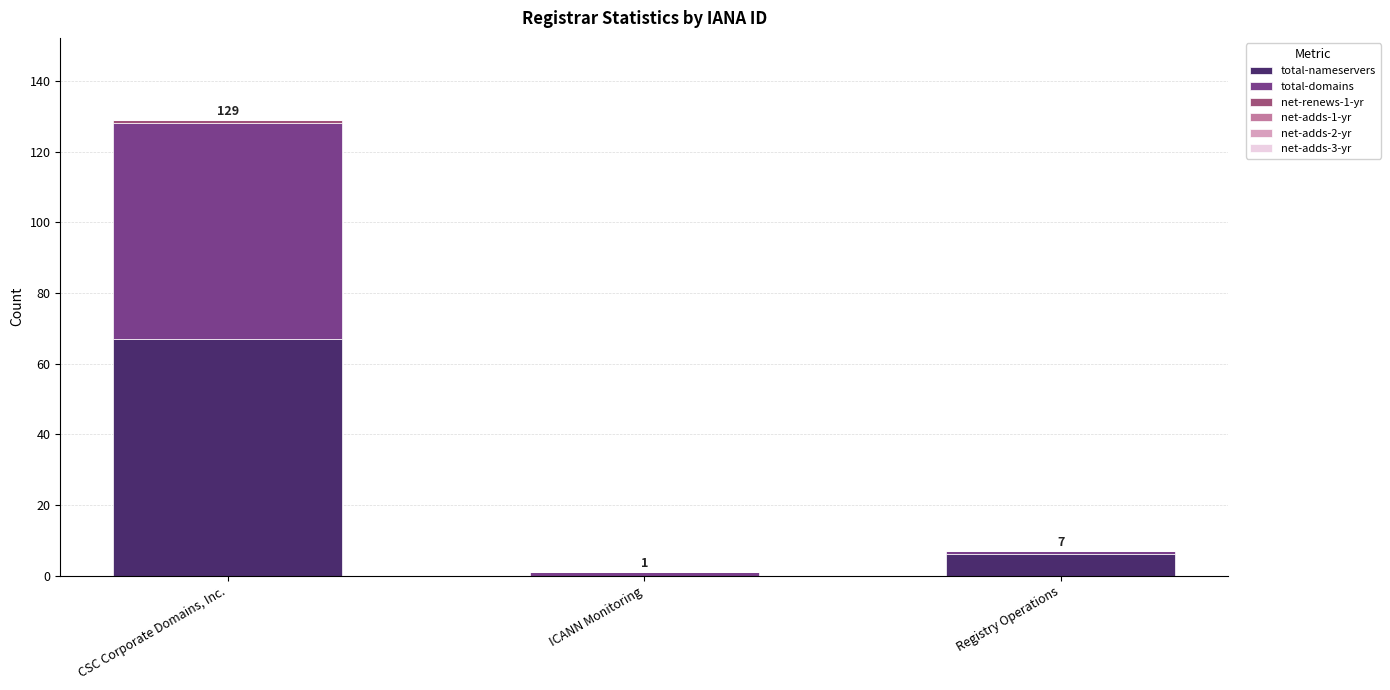

At which category is the sum across all series the highest?

CSC Corporate Domains, Inc.